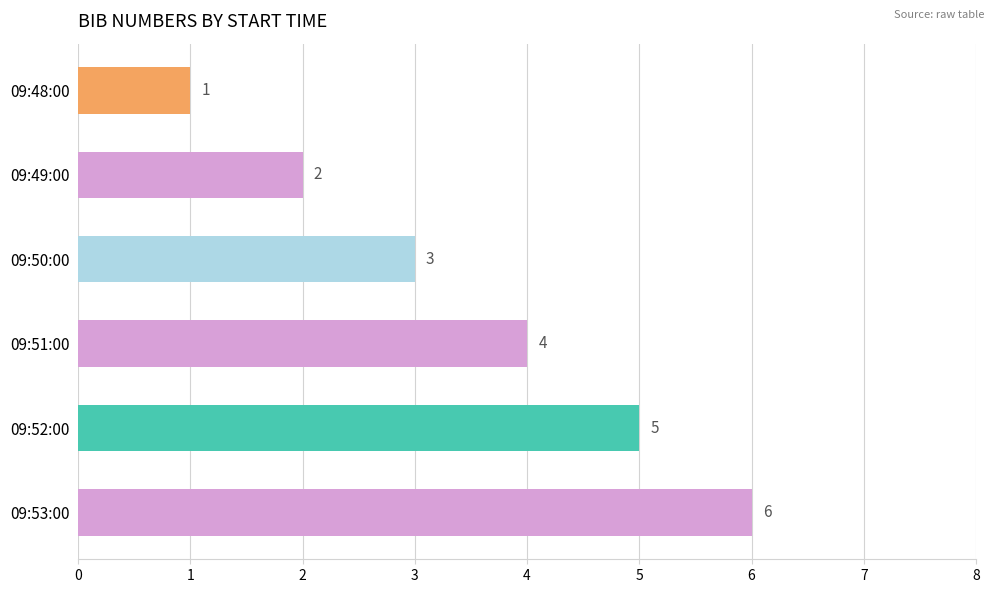

What position from the top is 09:51:00?

4